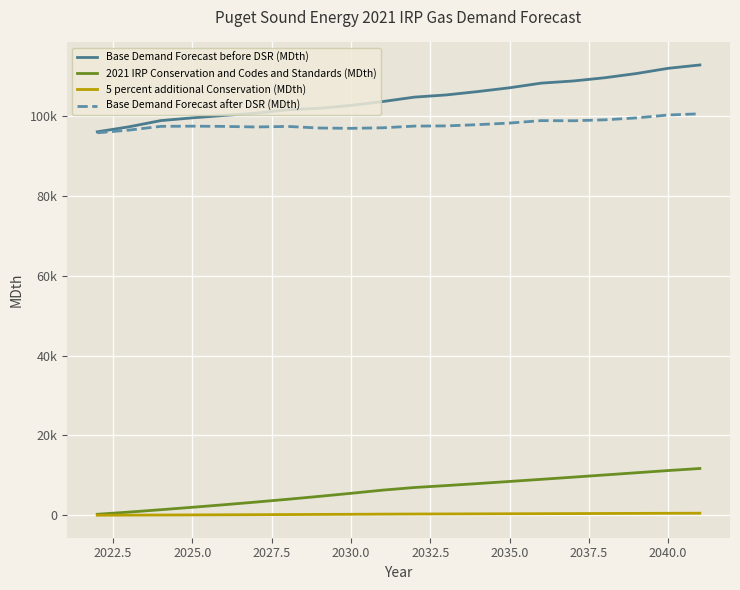

Does the chart have visible grid lines?

Yes